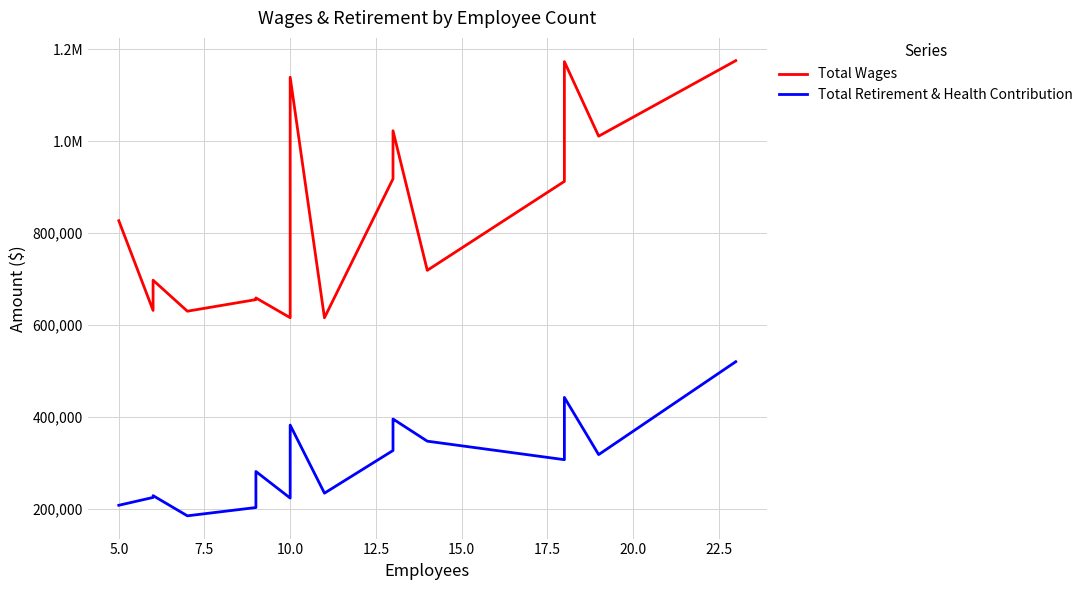

Is it true that Total Retirement & Health Contribution equals 318029 at 12.5?

False